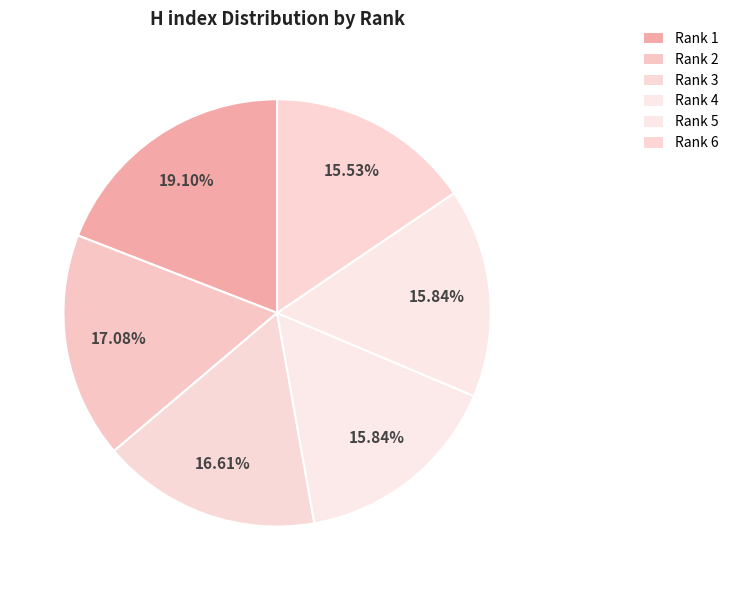

How many segments does this pie chart have?

6